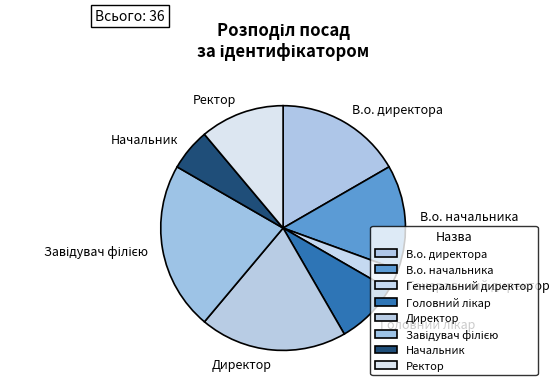

Between В.о. директора and В.о. начальника, which is larger?

В.о. директора